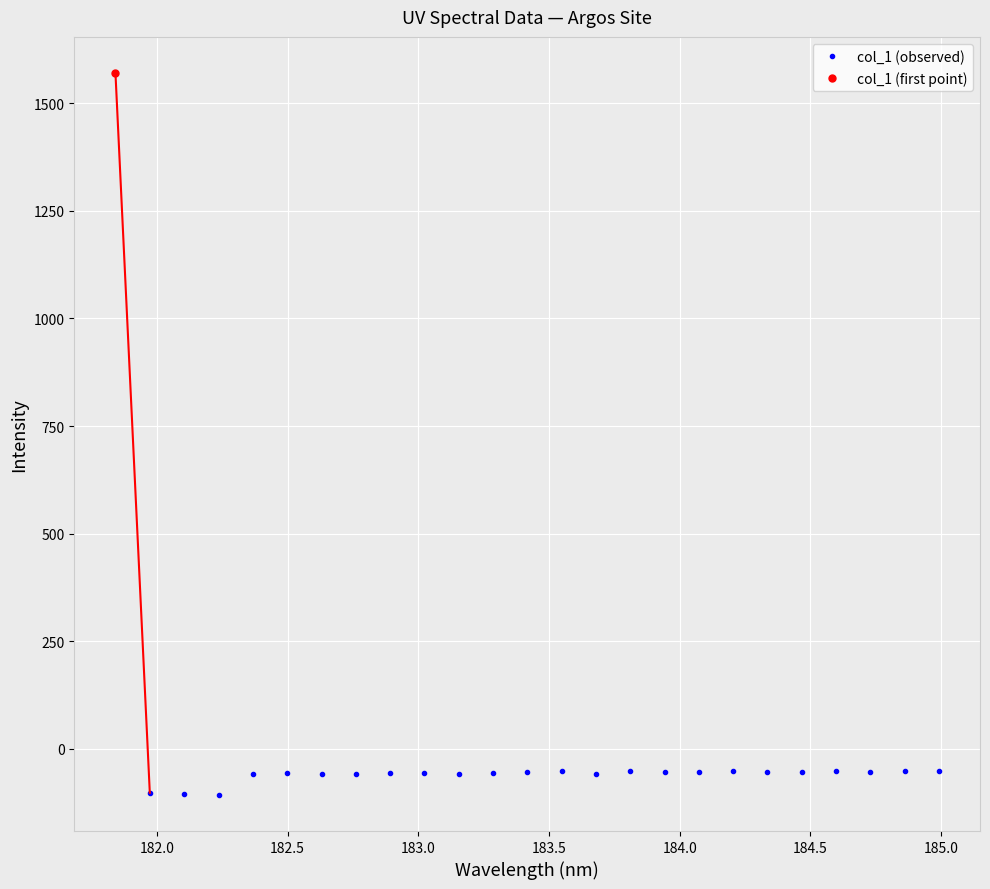

How many data points in col_1 (observed) are above -54?

8